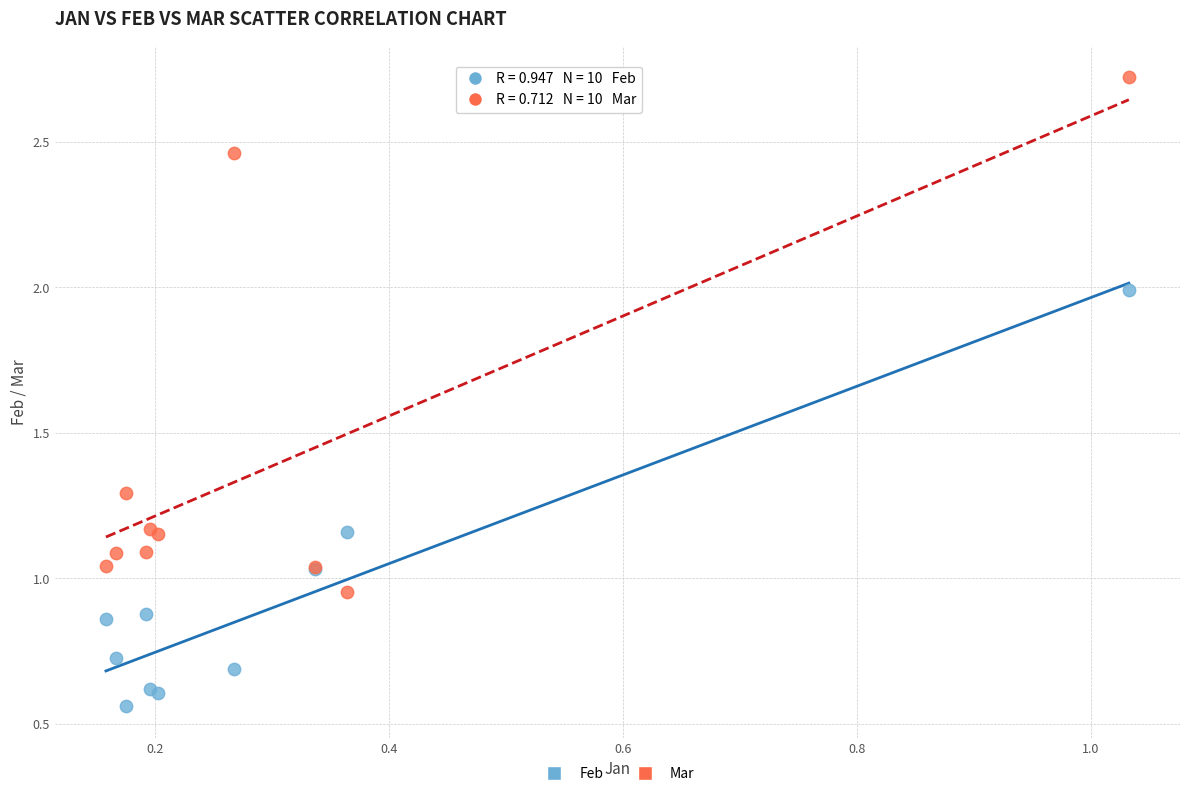

What are all the series names shown in the legend?

Feb, Mar